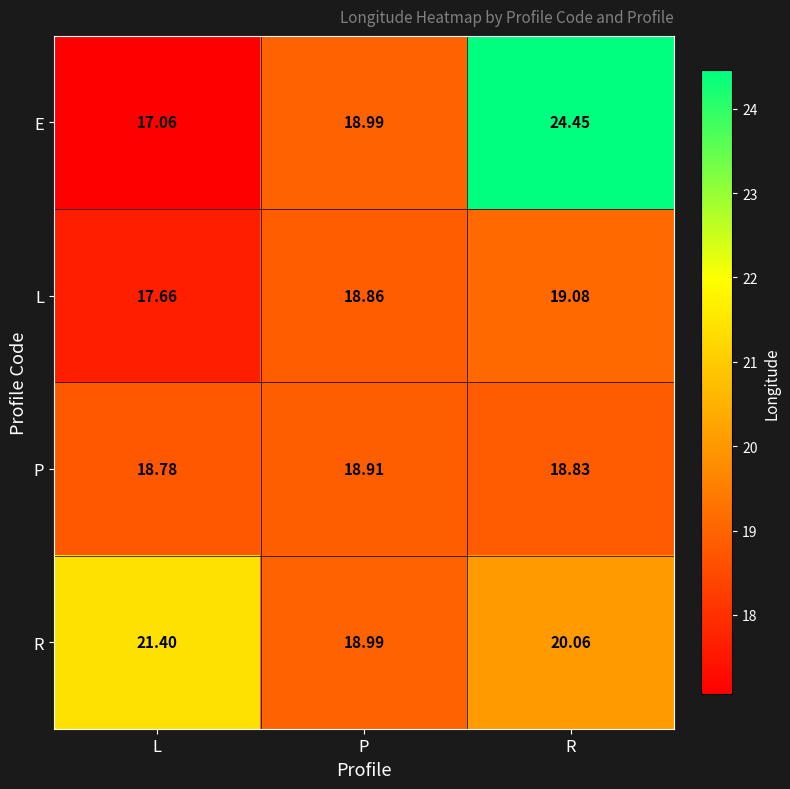

Which series has the largest total across all categories?

E